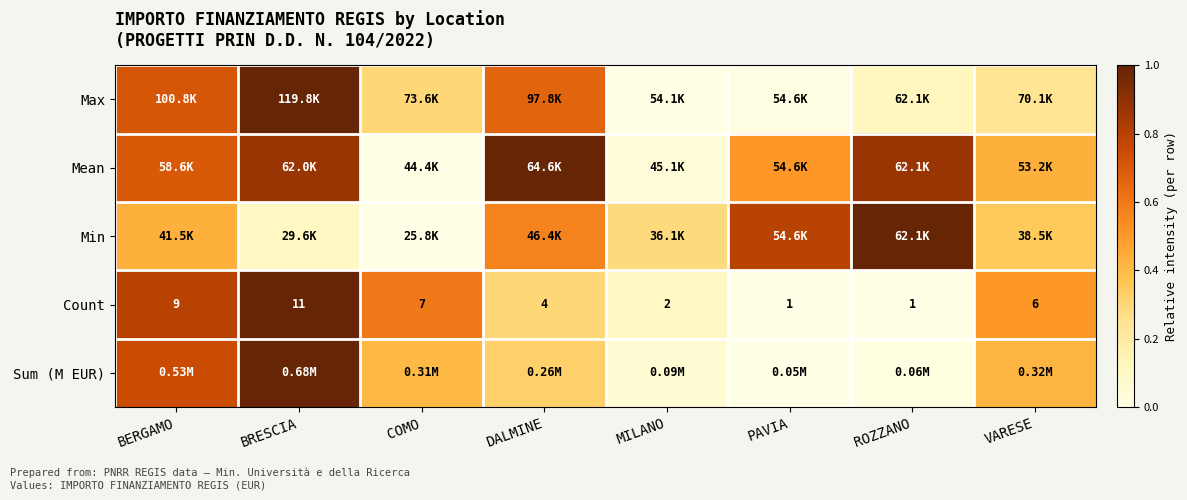

Which category has the highest value in the Count series?

BRESCIA